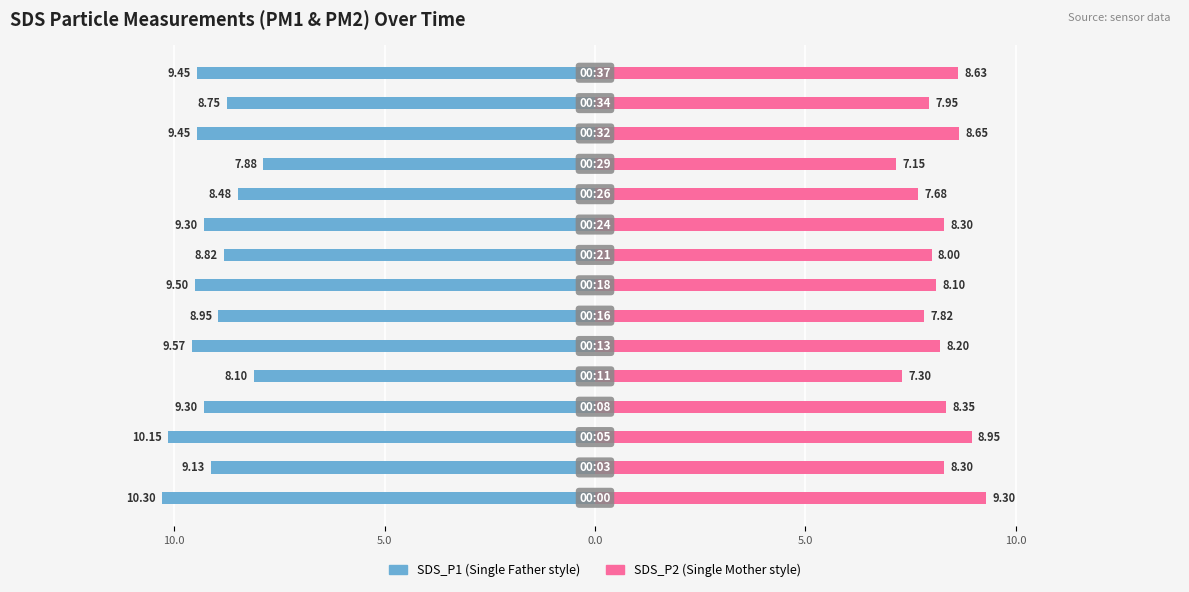

How many values in the SDS_P1 series exceed -9?

6